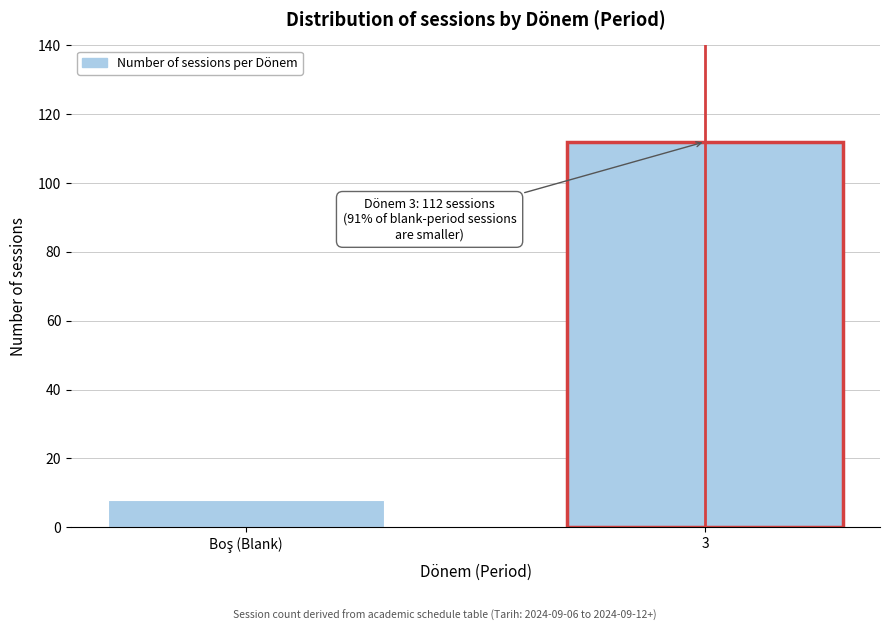

Reading left to right, transcribe all the data shown in this chart.

8	112